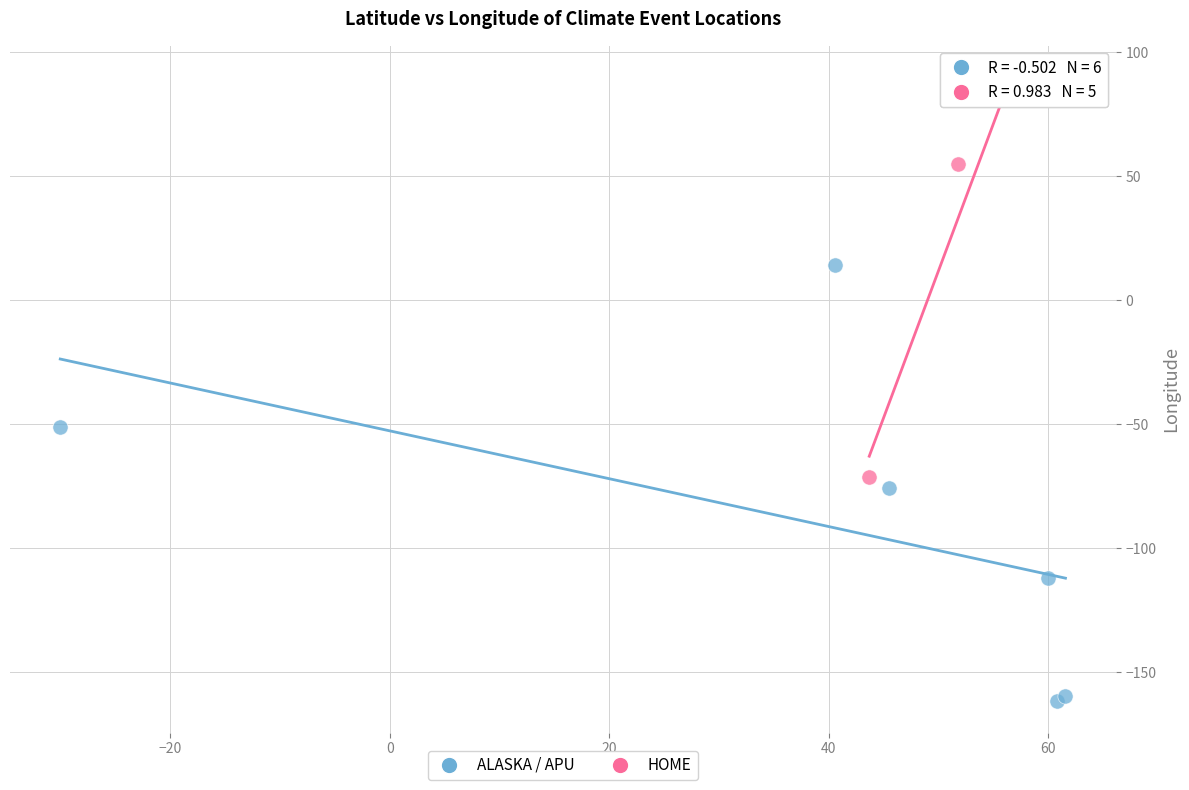

Which series reaches the minimum Y coordinate?

ALASKA / APU